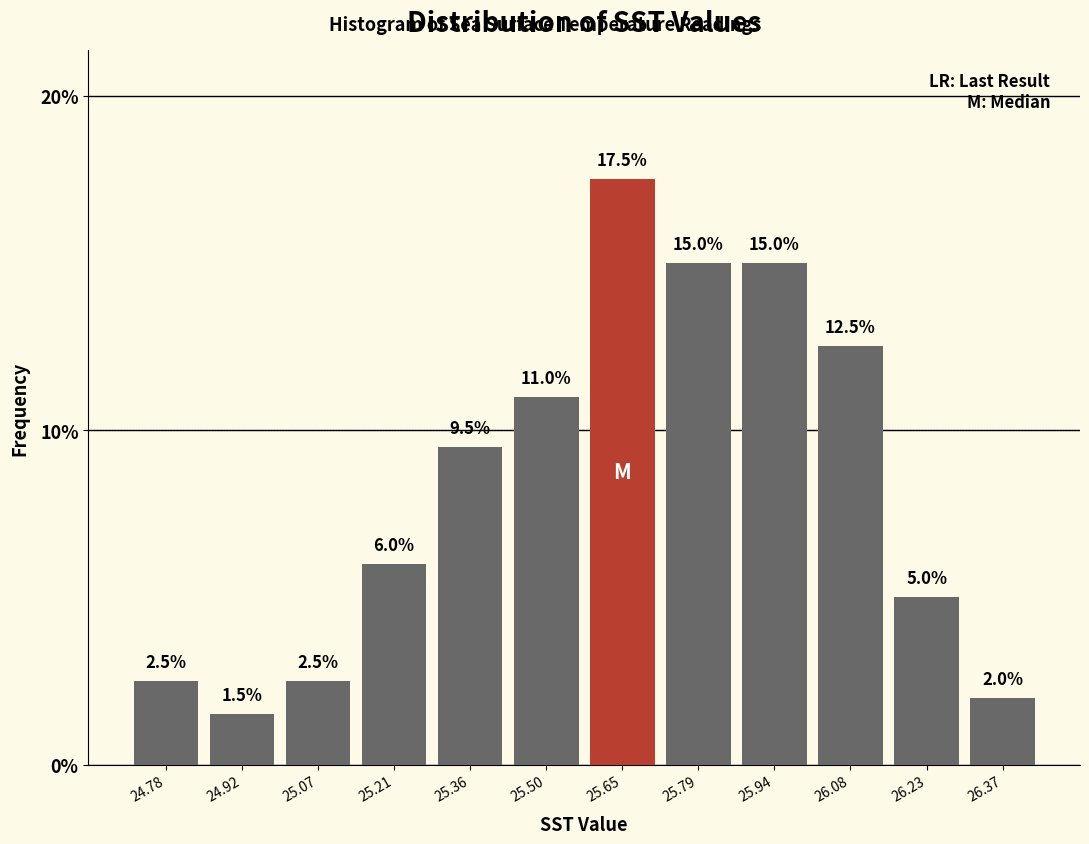

How tall is the bar that spans 24.86 to 25.00 on the x-axis? The bar edges are not printed on the chart, so give them approximately, as read against the axis.

1.5